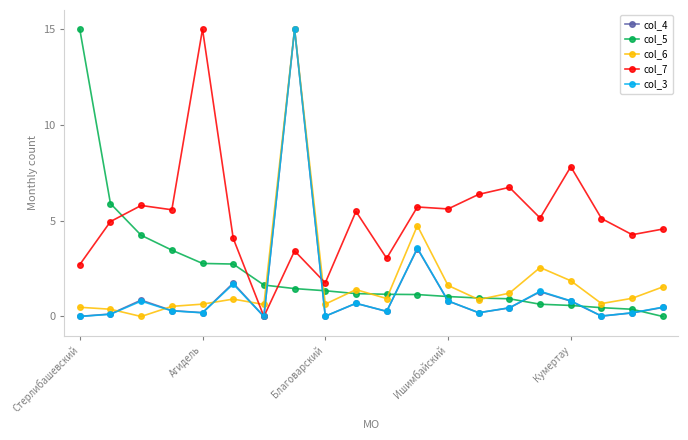

True or false: col_7 has more than 1 points higher than both neighbors.

True